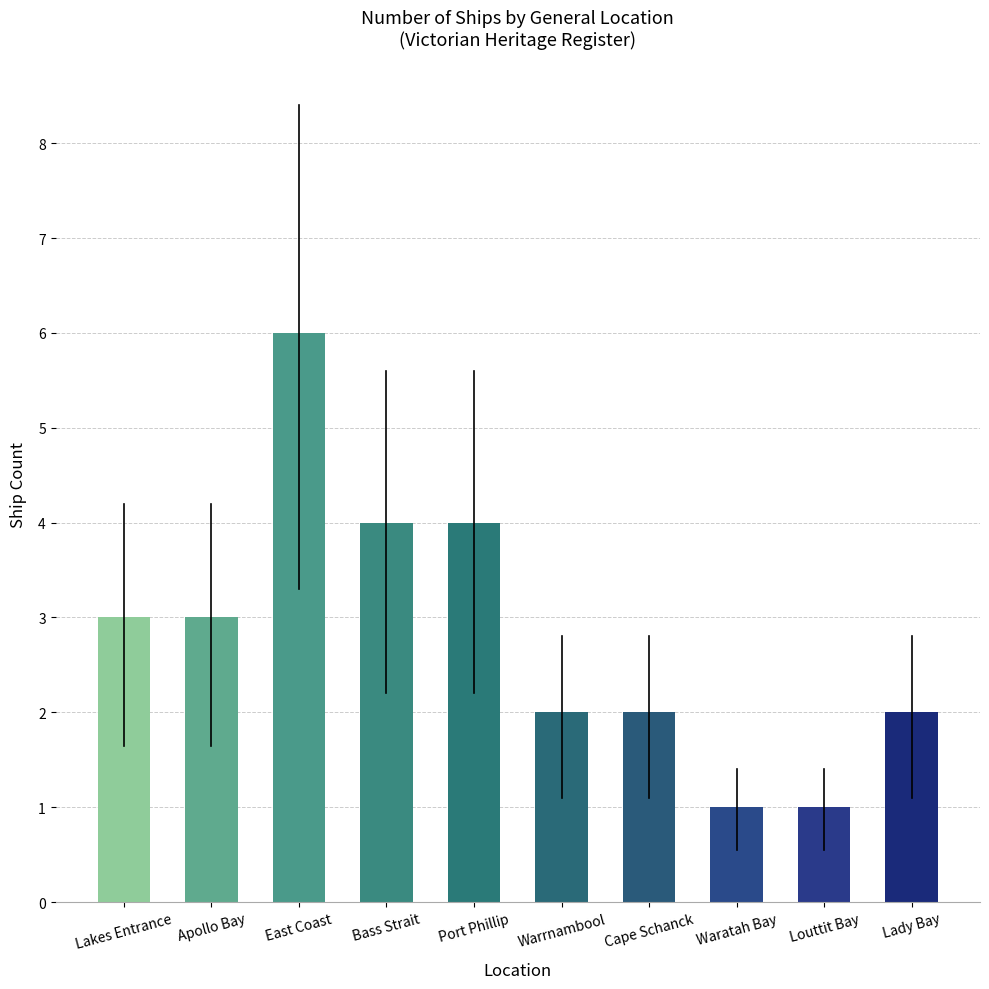

Read the value at Lakes Entrance.

3